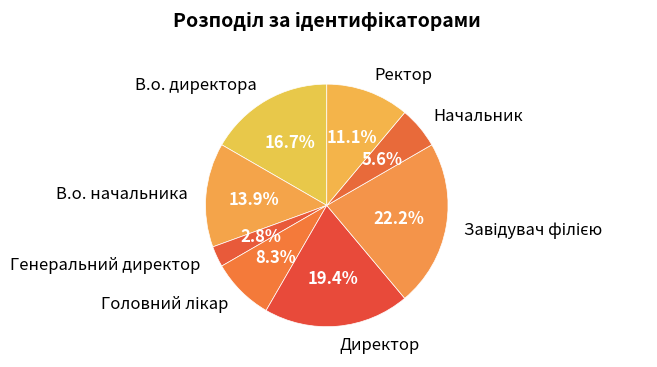

To the nearest percent, what is the difference between the largest and smallest slice percentages?

19%